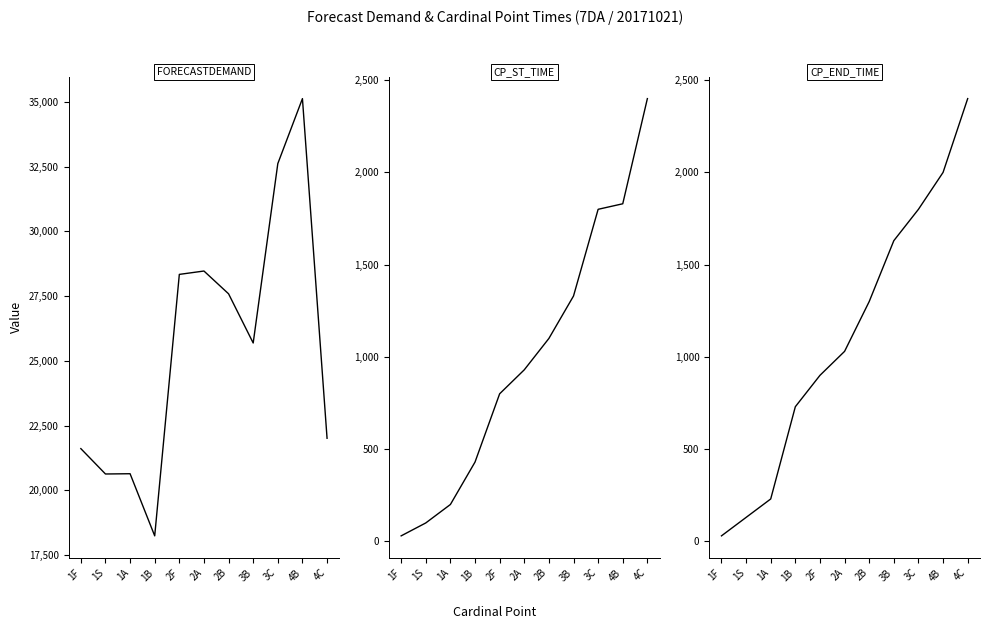

Is the value of CP_ST_TIME at 1S greater than the value of CP_END_TIME at 3B?

No